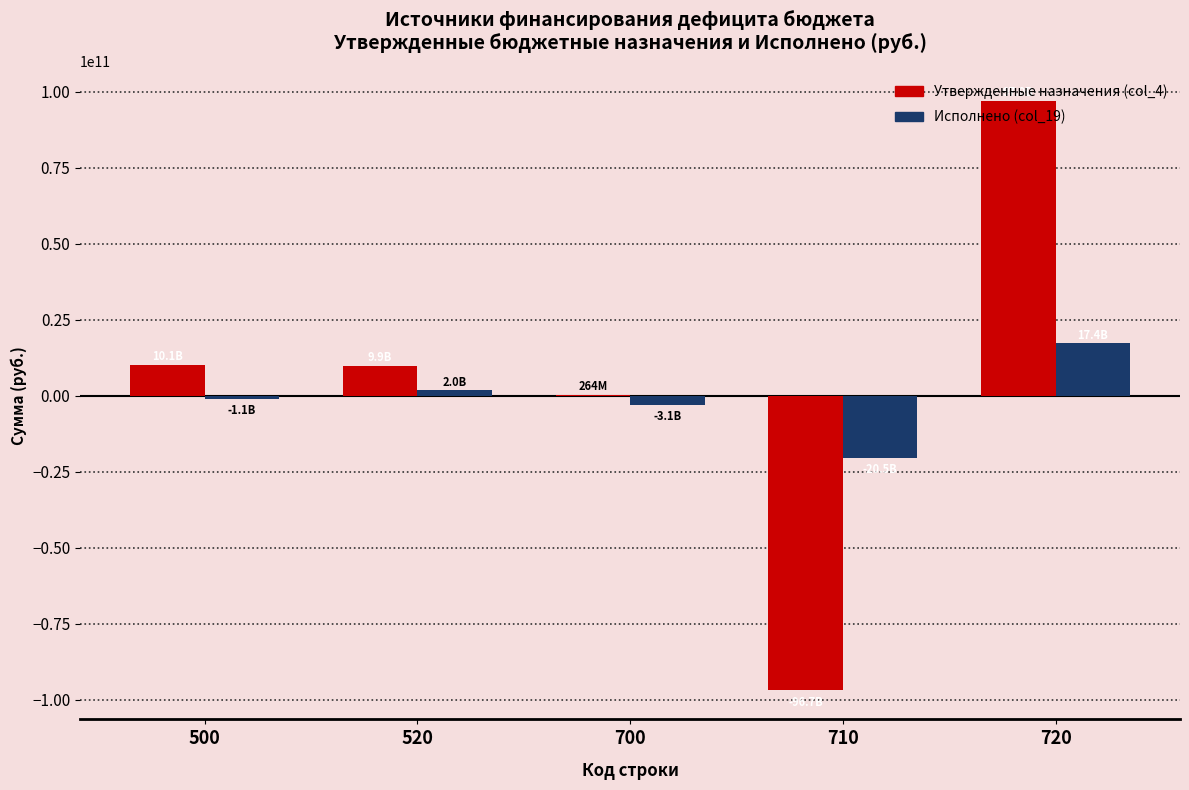

What is the highest value of the Исполнено (col_19) series?

17358432821.4